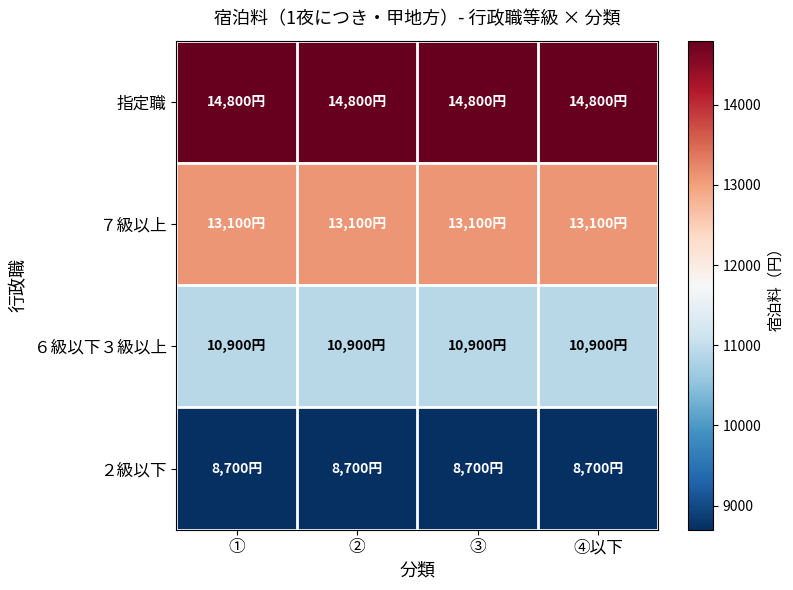

Rank the series by their average value, from highest to lowest.

指定職, ７級以上, ６級以下３級以上, ２級以下